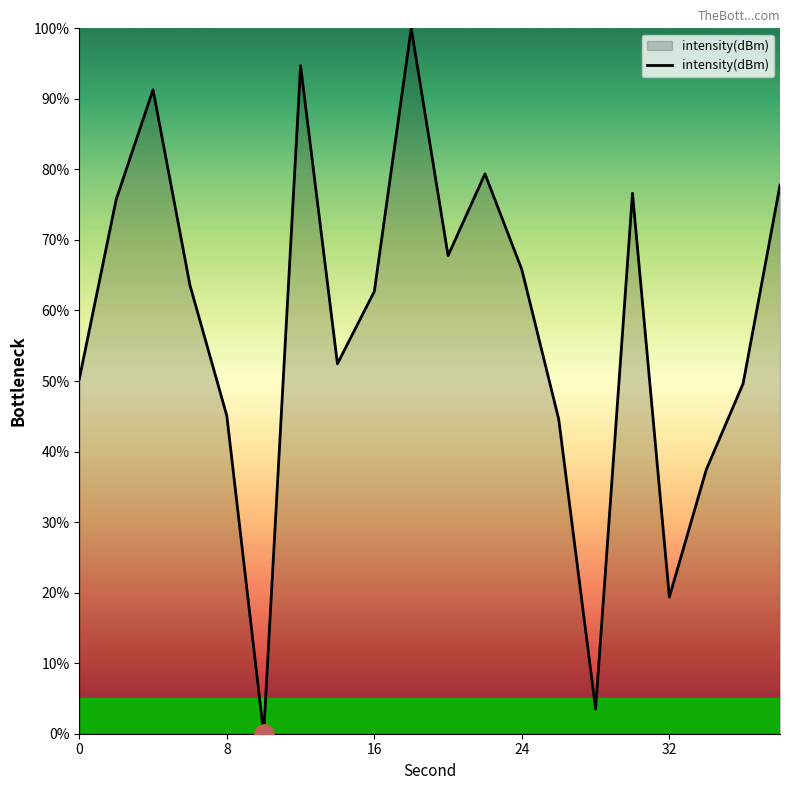

What is the maximum value shown in the chart?

100.0